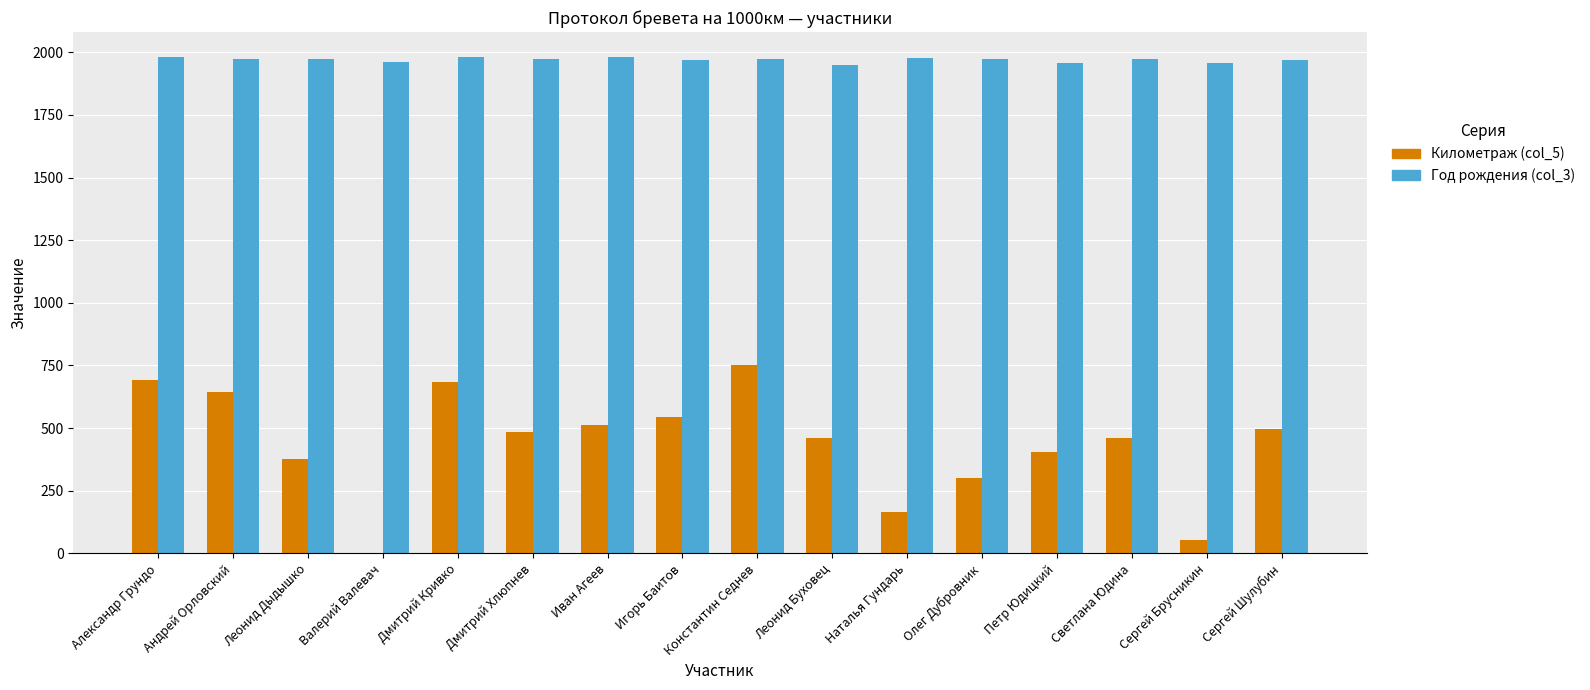

Which series has the widest spread of values?

Километраж (col_5)